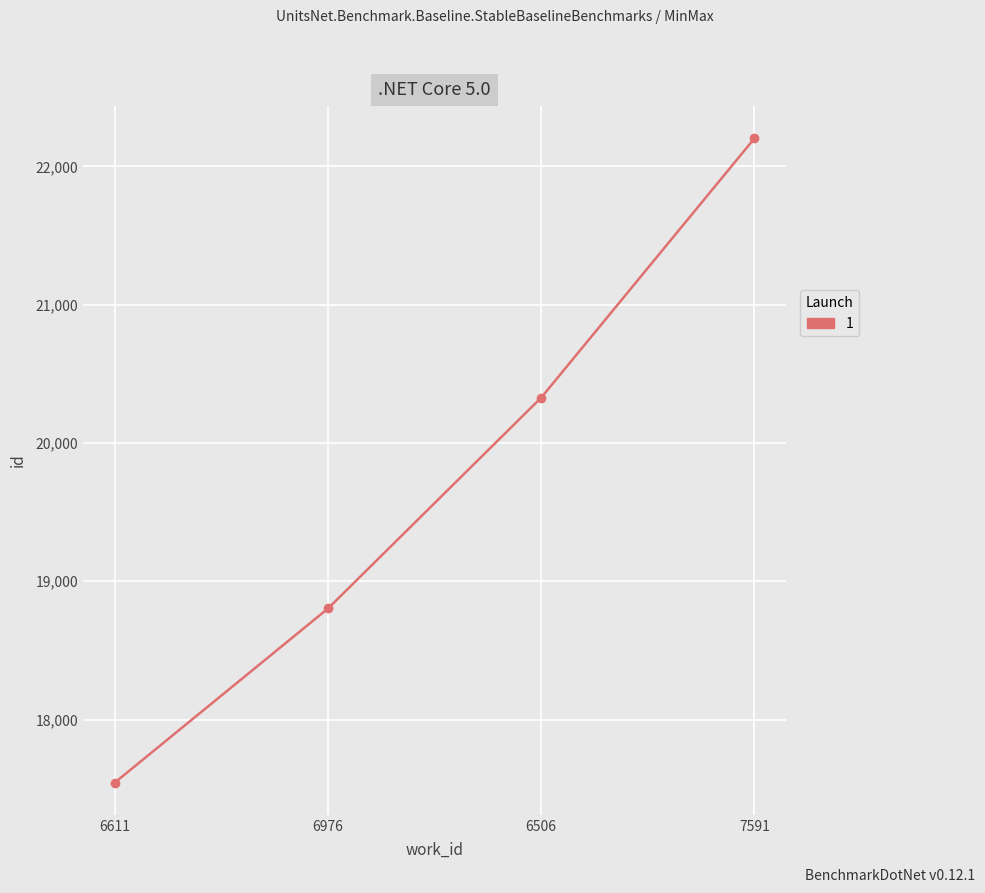

At which category does the chart reach its peak across all series?

7591